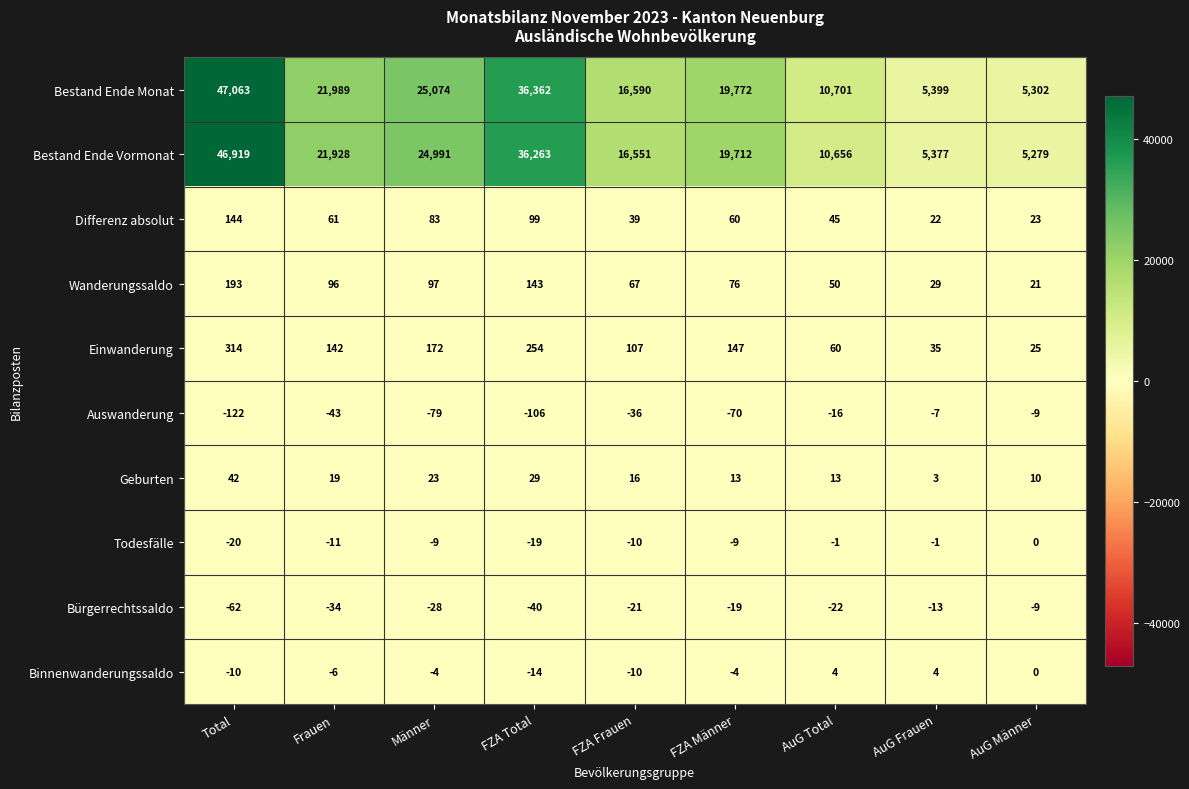

The value of Einwanderung at Männer is 172. True or false?

True